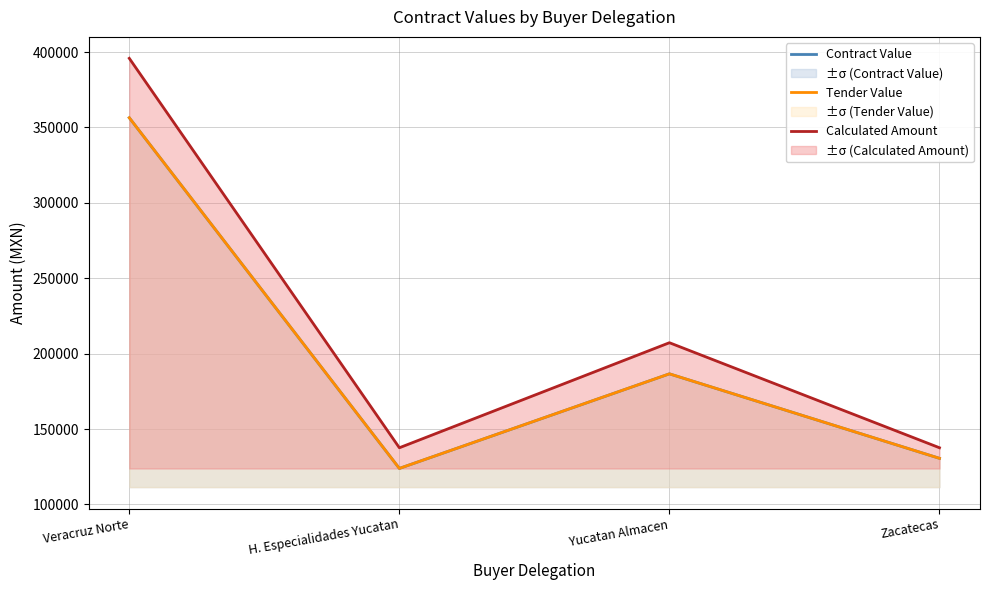

What is the value of the Tender Value point at the 3rd from the left?

186640.8